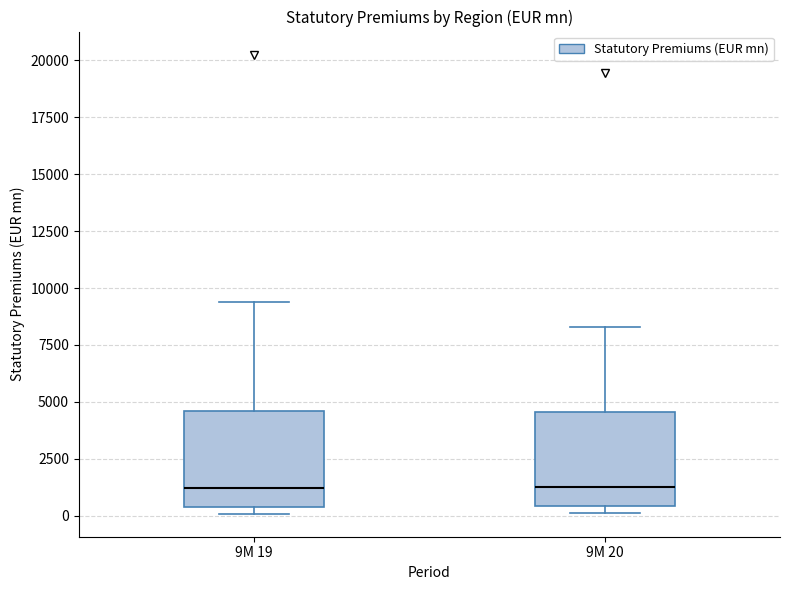

Where is the upper edge of the box for 9M 19 on the y-axis? The values are not printed on the chart, so give them approximately, as read against the axis.

4500